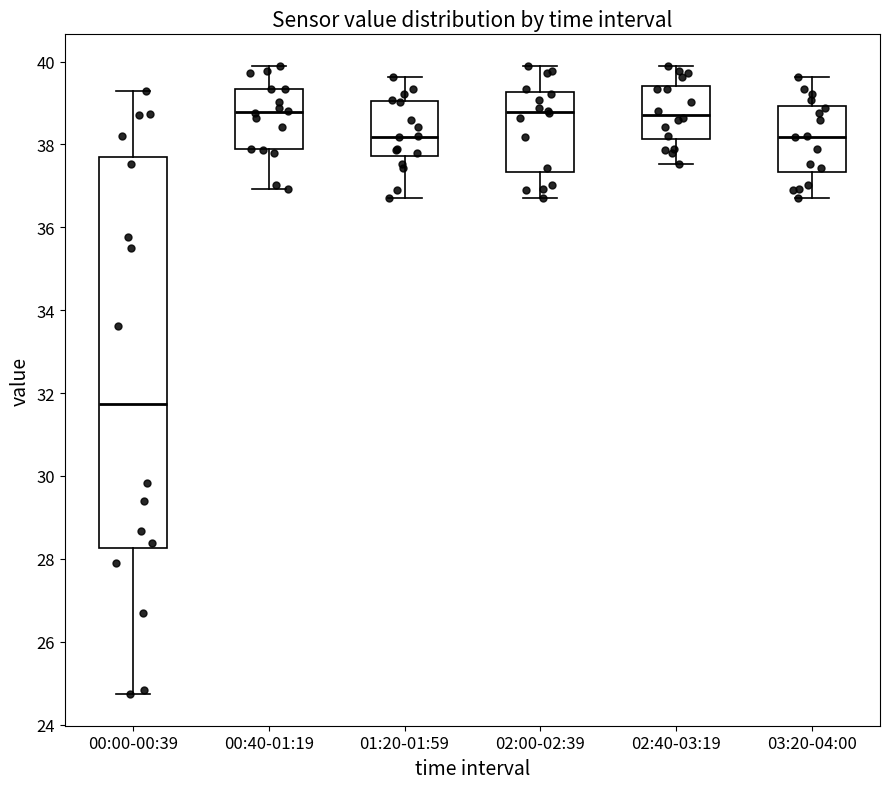

Reading left to right, transcribe this box plot: for each box, give where its median line is, the range the box spans, and where its two whiskers end, as read against the y-axis. The values are not printed on the chart, so give them approximately, as read against the axis.

00:00-00:39: median 31.8, box 28.2 to 37.6, whiskers 24.8 to 39.4
00:40-01:19: median 38.8, box 37.8 to 39.4, whiskers 37.0 to 40.0
01:20-01:59: median 38.2, box 37.8 to 39.0, whiskers 36.8 to 39.6
02:00-02:39: median 38.8, box 37.4 to 39.2, whiskers 36.8 to 40.0
02:40-03:19: median 38.8, box 38.2 to 39.4, whiskers 37.6 to 40.0
03:20-04:00: median 38.2, box 37.4 to 39.0, whiskers 36.8 to 39.6